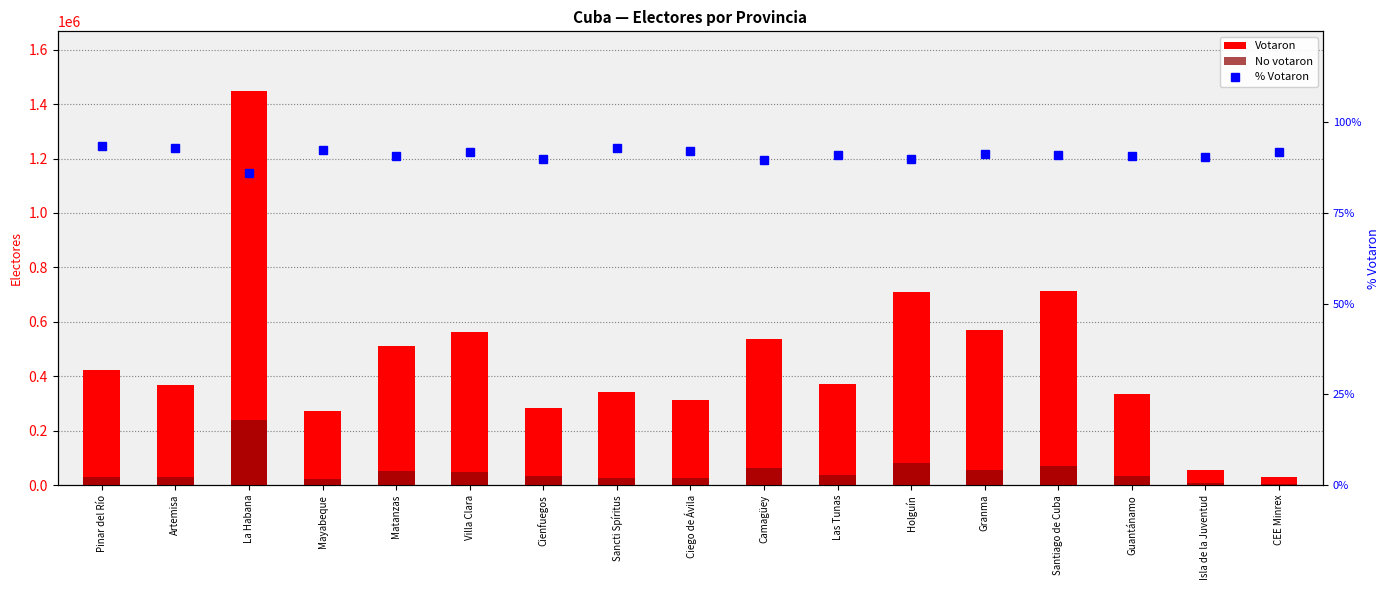

What is the difference between the highest and lowest values at Granma?

571157.9